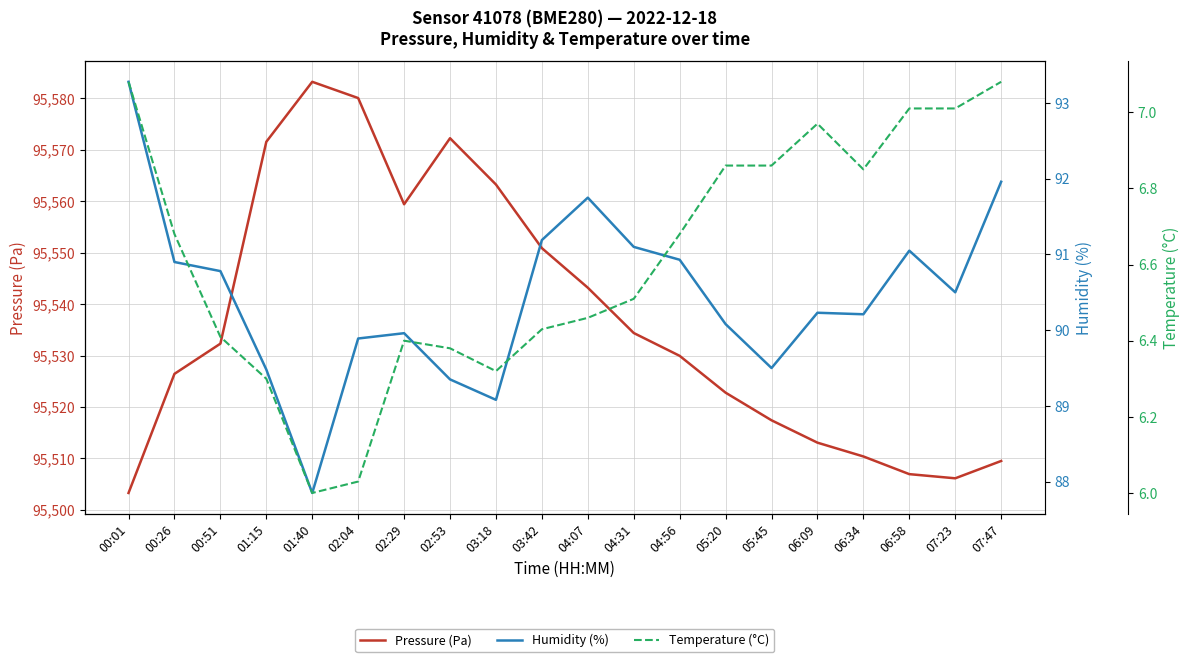

Reading right to left, transcribe all the data shown in this chart.

Pressure (Pa): 95509.5	95506.1	95506.9	95510.4	95513.1	95517.4	95522.8	95529.9	95534.4	95543.2	95550.9	95563.2	95572.2	95559.4	95580.1	95583.2	95571.6	95532.3	95526.4	95503.3
Humidity (%): 92.0	90.5	91.0	90.2	90.2	89.5	90.1	90.9	91.1	91.8	91.2	89.1	89.3	90.0	89.9	87.8	89.5	90.8	90.9	93.3
Temperature (°C): 7.1	7.0	7.0	6.8	7.0	6.9	6.9	6.7	6.5	6.5	6.4	6.3	6.4	6.4	6.0	6.0	6.3	6.4	6.7	7.1